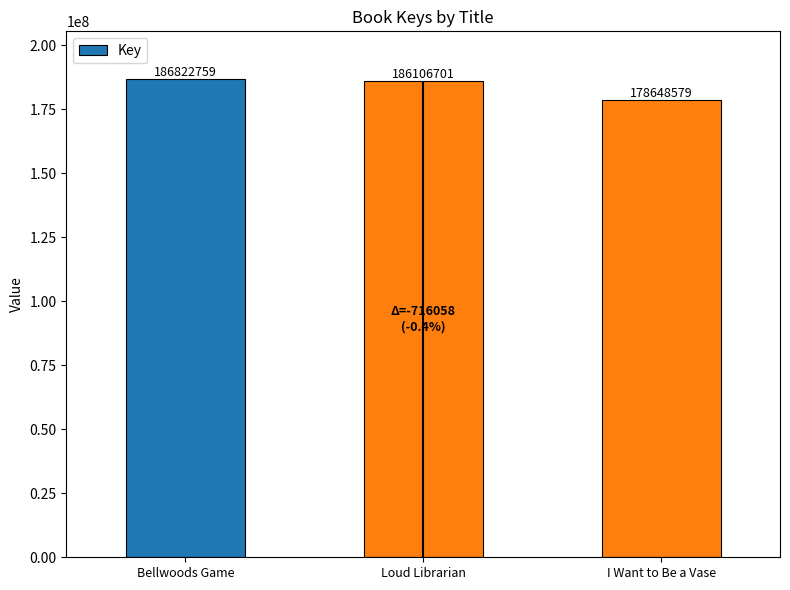

At which label does the data first exceed 186106701?

Bellwoods Game